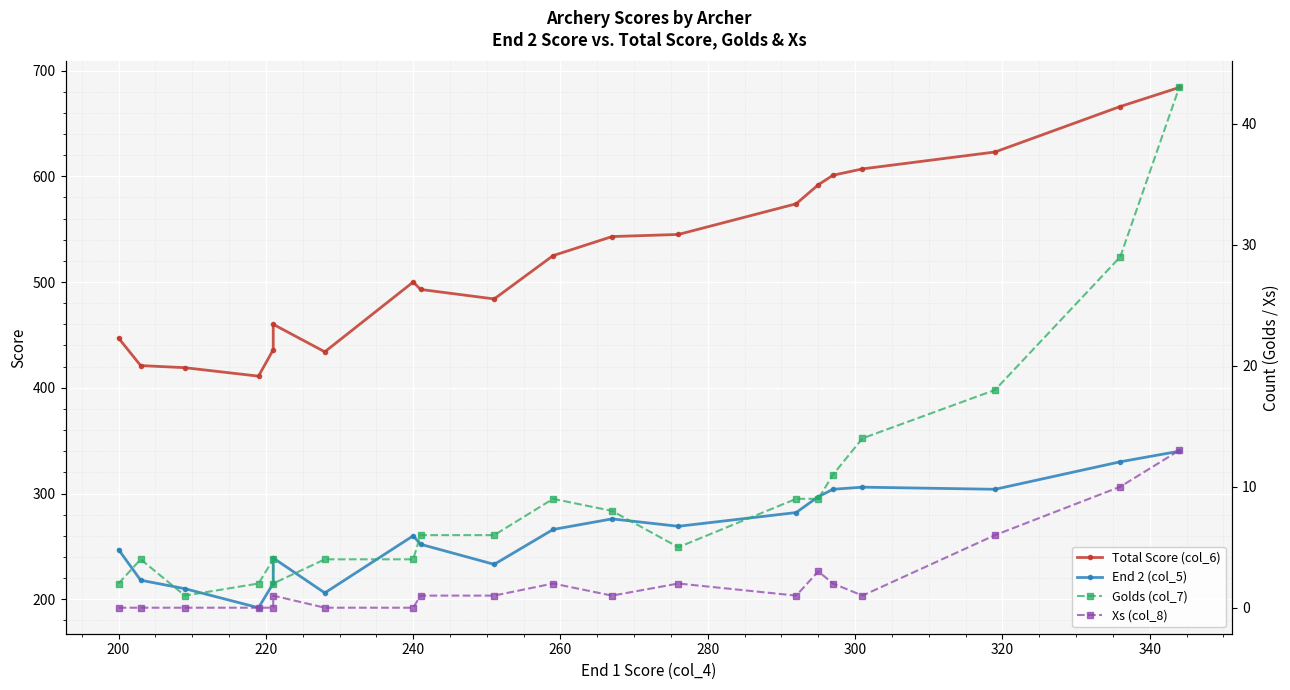

What is the value of the Total Score (col_6) point at the 2nd from the left?

421